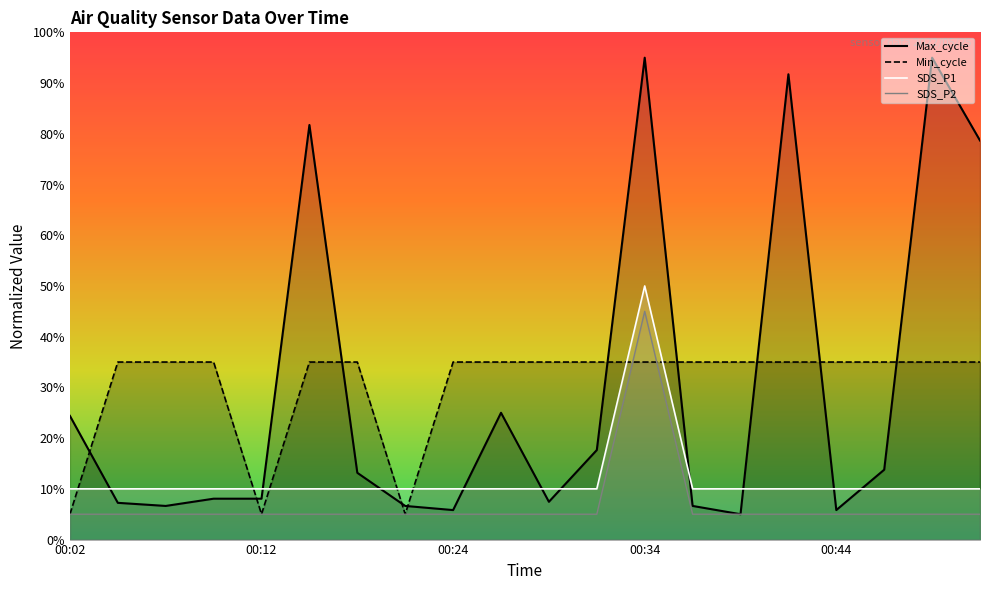

The SDS_P1 series shows 0.1 at 00:02. True or false?

False